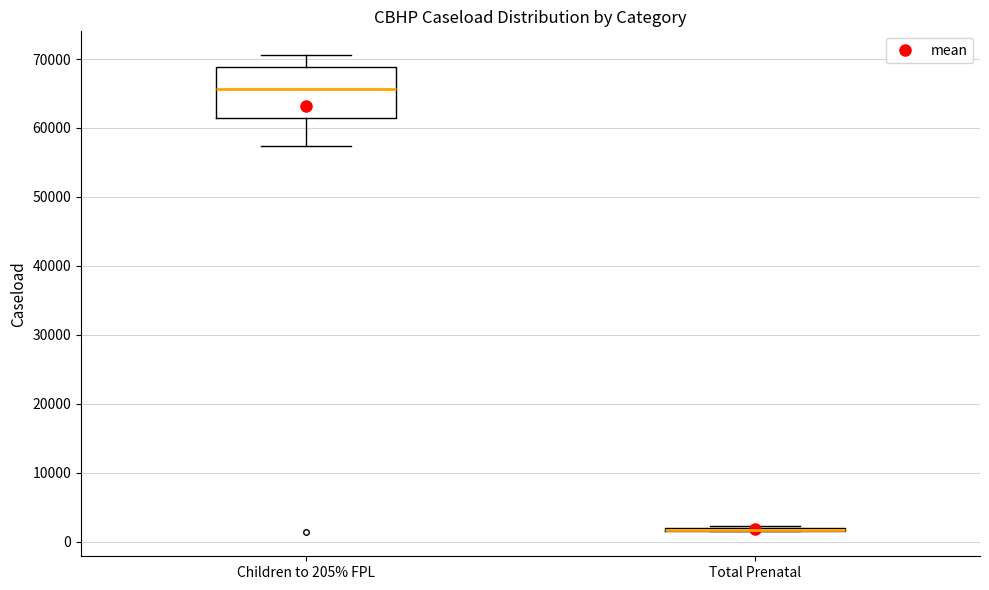

Reading left to right, read every box against the y-axis: the position of its median line, the range the box covers, and the ends of its whiskers. The values are not printed on the chart, so give them approximately, as read against the axis.

Children to 205% FPL: median 66000, box 61000 to 69000, whiskers 57000 to 71000
Total Prenatal: box collapsed to a line at 2000, whiskers 2000 to 2000